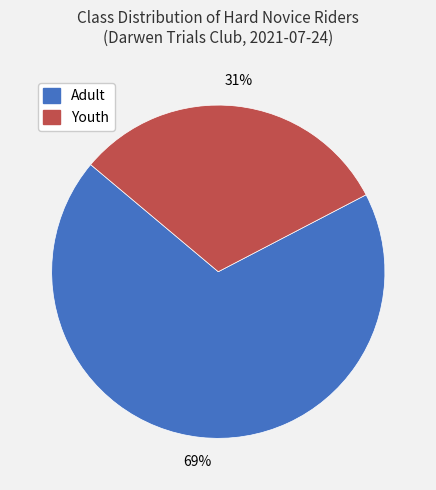

What percentage is the Adult slice, to the nearest percent?

69%